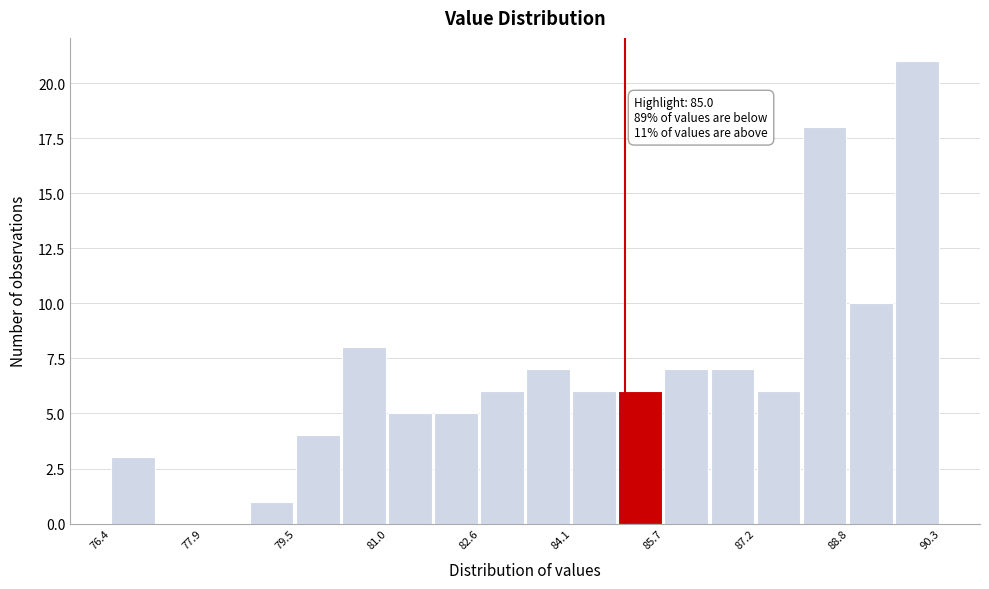

Read against the x-axis, roughly where is the centre of the tallest bar?

89.8